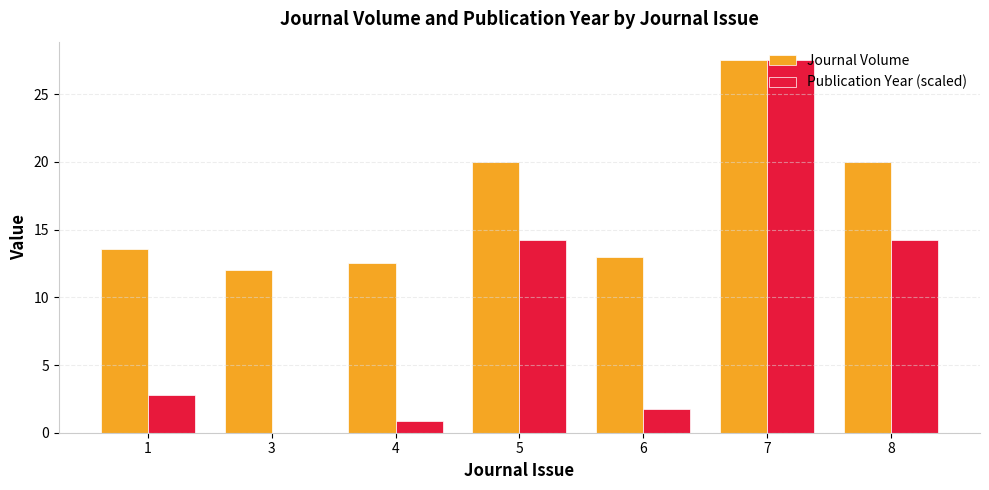

Which series has the widest spread of values?

Publication Year (scaled)